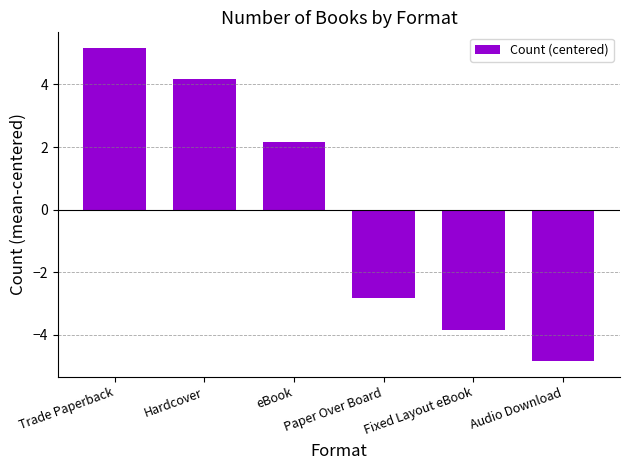

Where does the data first go above 2?

Trade Paperback